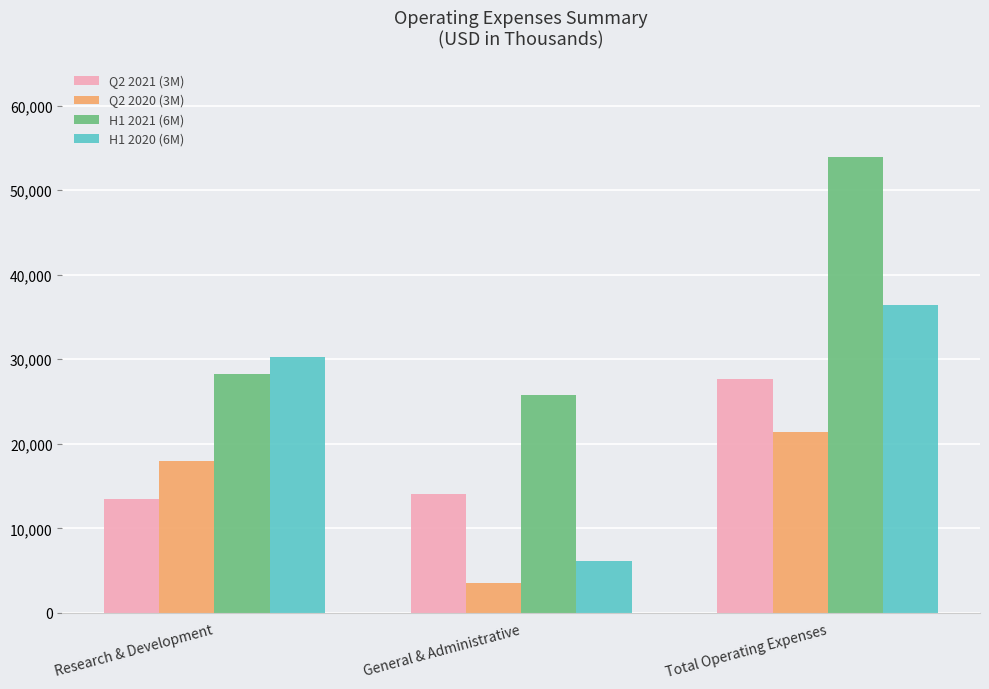

What is the sum of all Q2 2020 (3M) values?

42870